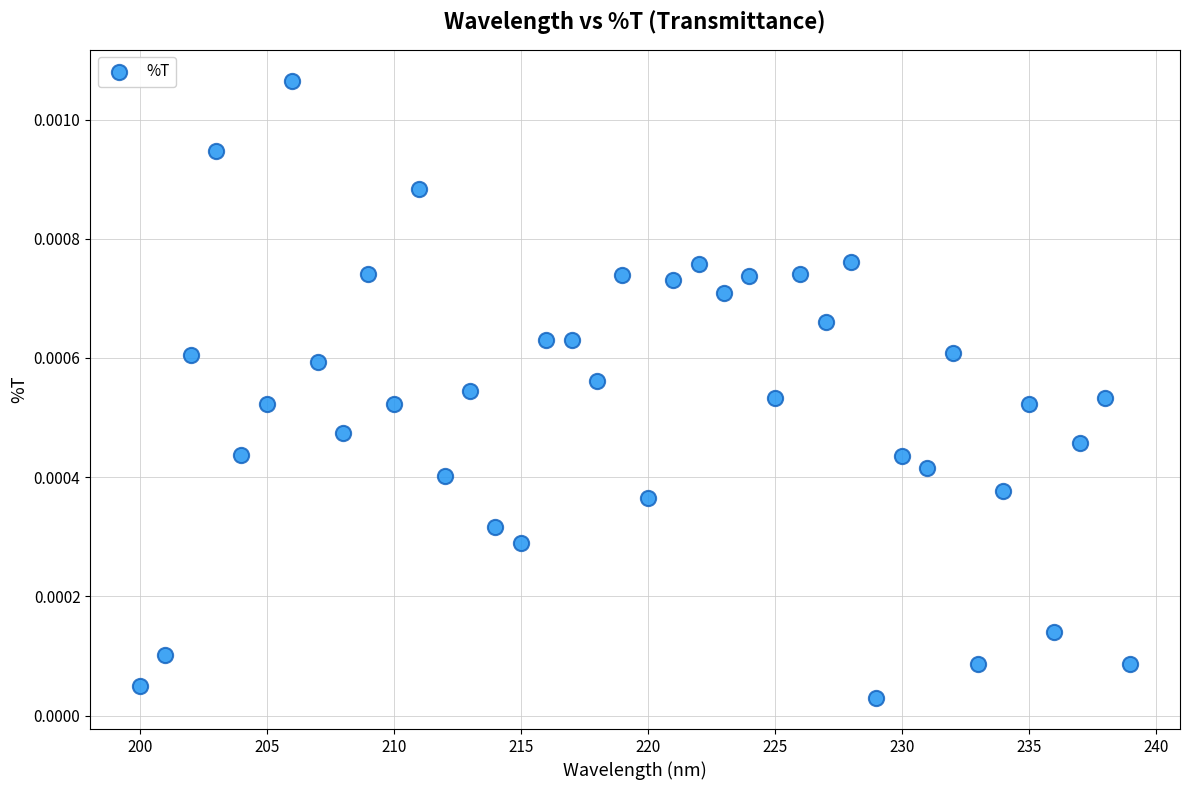

What is the range of X values (max minus min)?

39.0